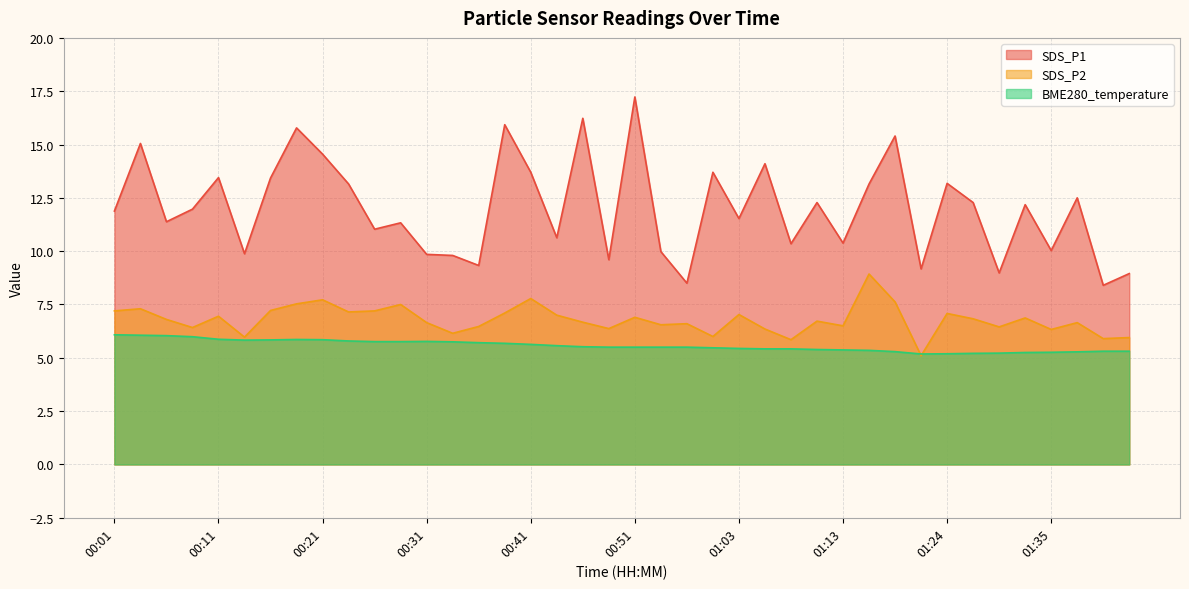

What is the difference between the second highest and minimum values in the BME280_temperature series?

0.9